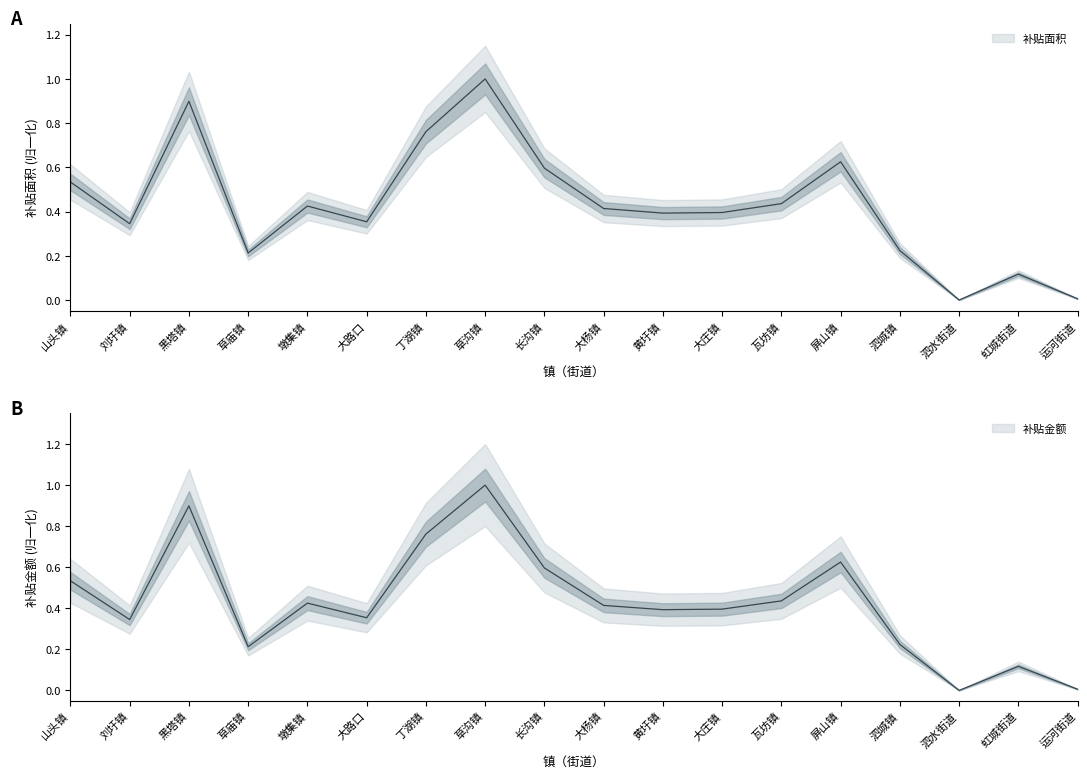

Is the value of 补贴金额 at 墩集镇 greater than the value of 补贴面积 at 山头镇?

No